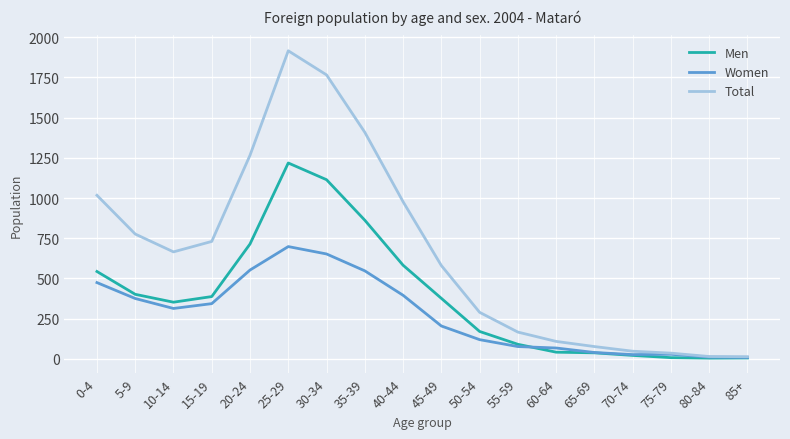

True or false: Total has a value of 1333 at 40-44.

False